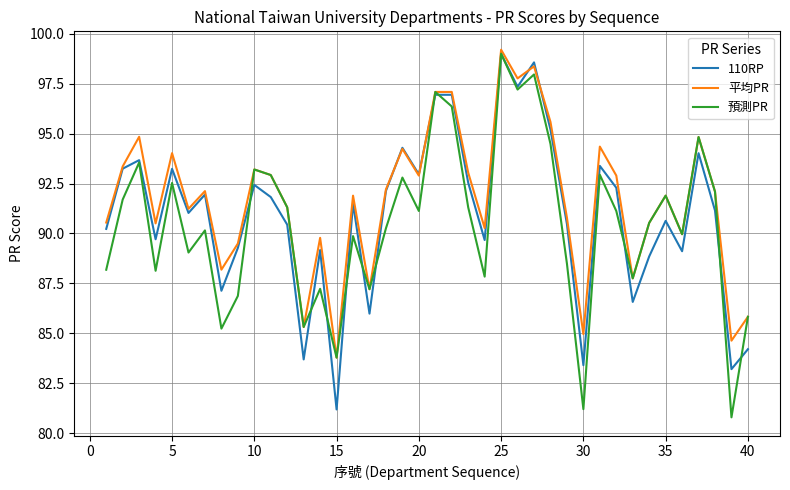

What is the maximum value for 預測PR?

99.0